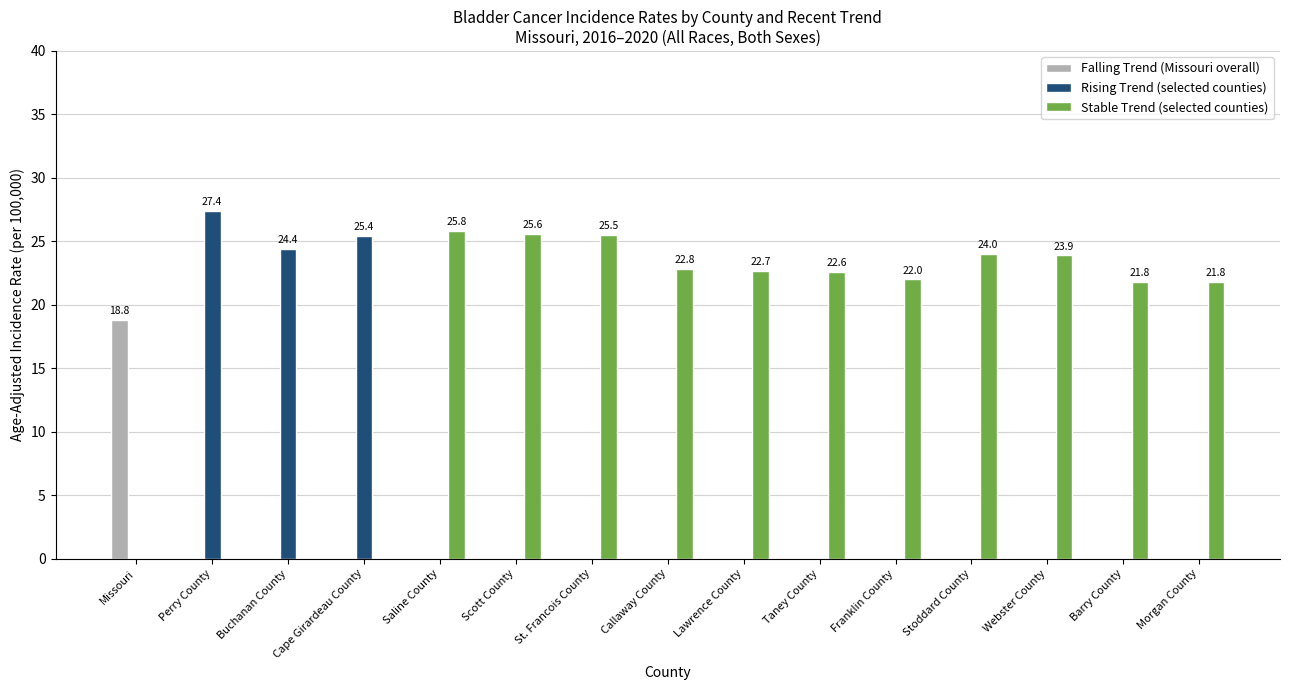

What is the maximum value shown in the chart?

27.4